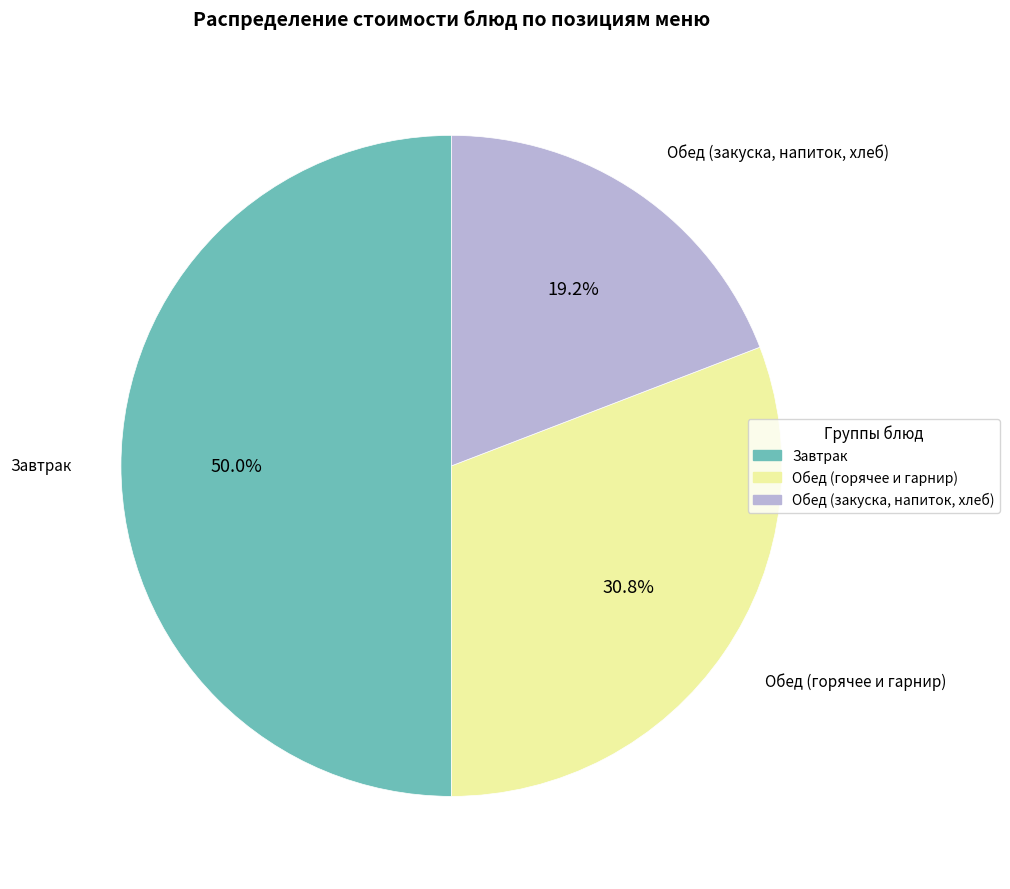

How many slices are in this pie chart?

3